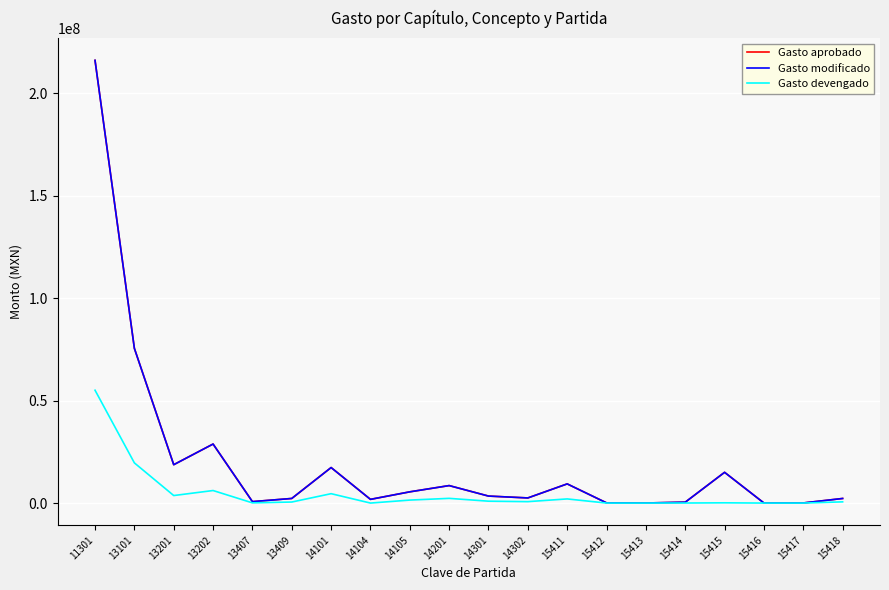

Reading left to right, what are all the values shown in this chart?

Gasto aprobado: 11301=216121983.0	13101=75517901.5	13201=18730571.6	13202=28816264.5	13407=700080.2	13409=2249164.0	14101=17338554.8	14104=1807924.0	14105=5486048.6	14201=8534946.8	14301=3413960.3	14302=2504237.5	15411=9359622.0	15412=99120.0	15413=40230.0	15414=424000.0	15415=15008471.0	15416=33000.0	15417=52500.0	15418=2242488.6
Gasto modificado: 11301=216121983.0	13101=75517901.5	13201=18730571.6	13202=28816264.5	13407=700080.2	13409=2249164.0	14101=17338554.8	14104=1807924.0	14105=5486048.6	14201=8534946.8	14301=3413960.3	14302=2504237.5	15411=9359622.0	15412=99120.0	15413=40230.0	15414=424000.0	15415=15008471.0	15416=33000.0	15417=52500.0	15418=2242488.6
Gasto devengado: 11301=55086773.2	13101=19610498.0	13201=3672451.5	13202=6120752.5	13407=97612.1	13409=503452.6	14101=4582208.0	14104=0.0	14105=1459226.3	14201=2297994.5	14301=919197.7	14302=695840.4	15411=2024076.0	15412=0.0	15413=0.0	15414=25500.0	15415=125103.1	15416=2200.0	15417=0.0	15418=591667.9